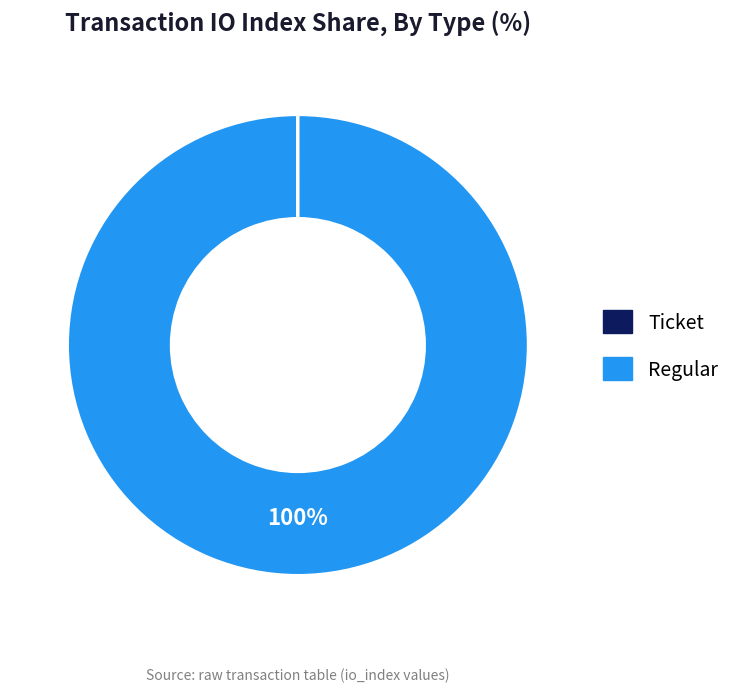

What percentage is the Regular slice, to the nearest percent?

100%